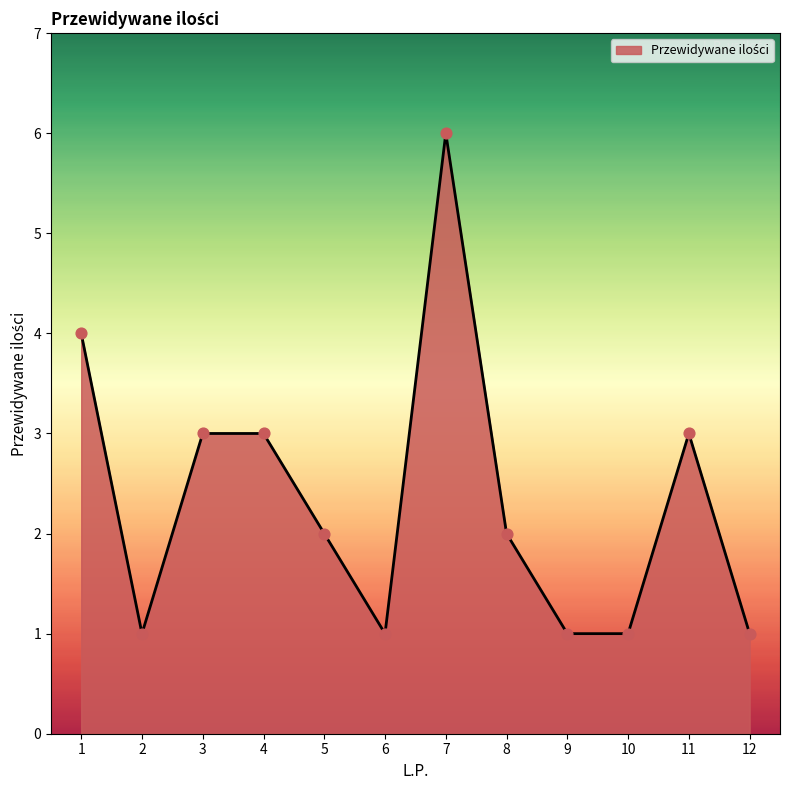

Approximately how many times larger is the value at 1 compared to 9?

4.0